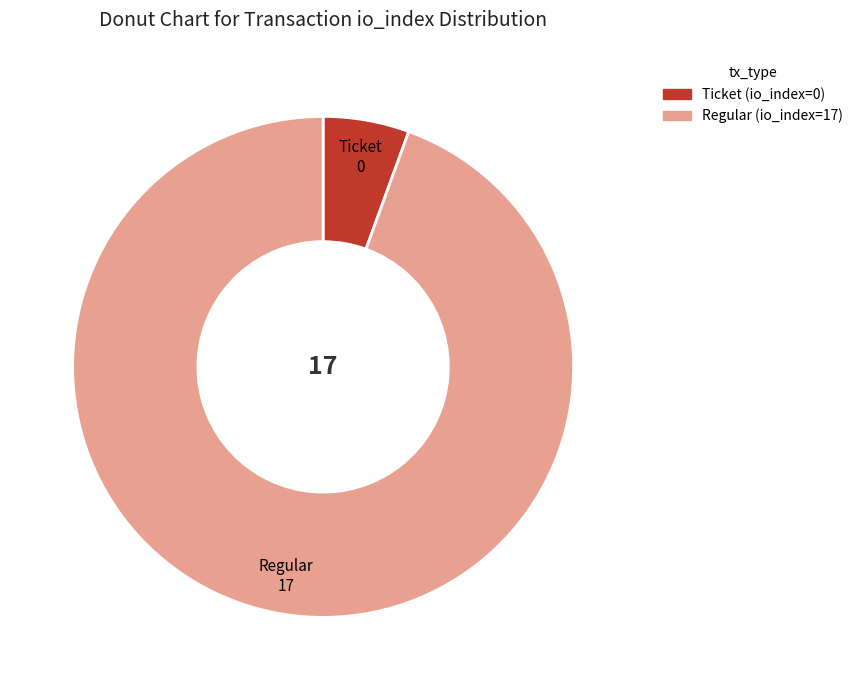

What is the smallest slice in the pie chart?

Ticket (io_index=0)